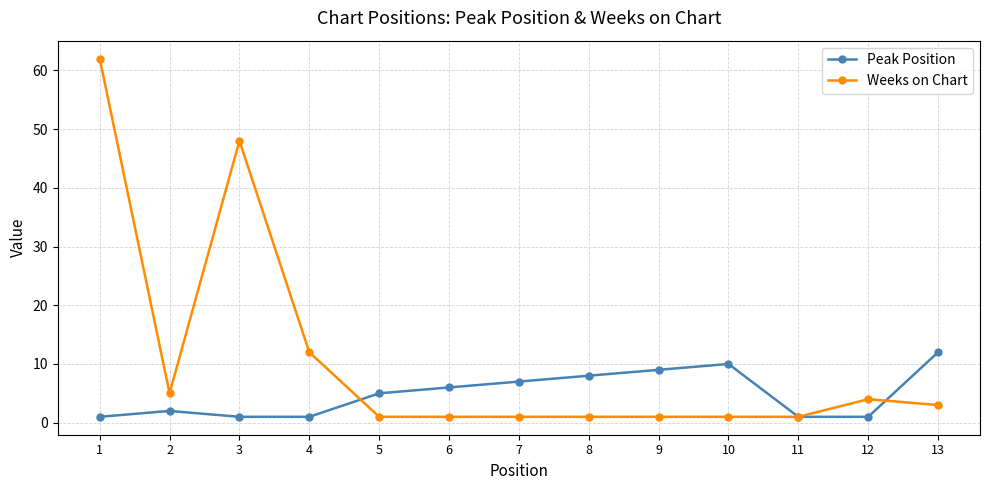

True or false: Peak Position has a value of 1 at 11.

True